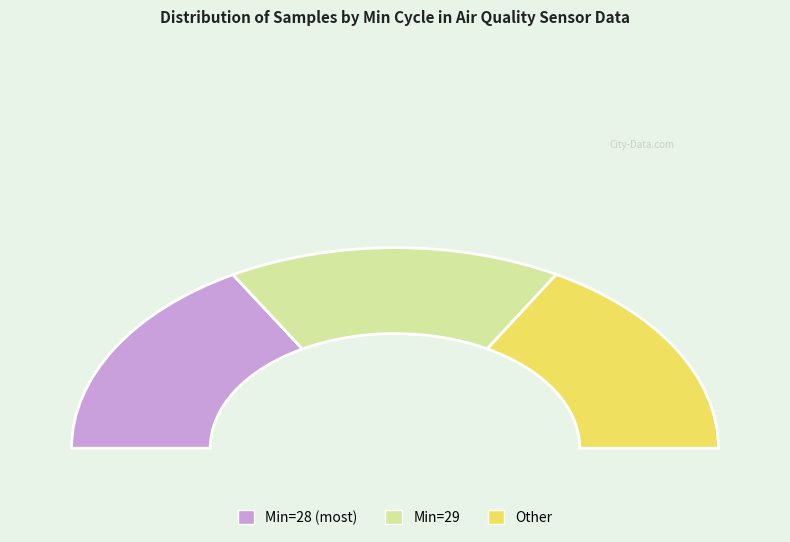

Approximately how many times larger is the value at 28 compared to 28?

1.0